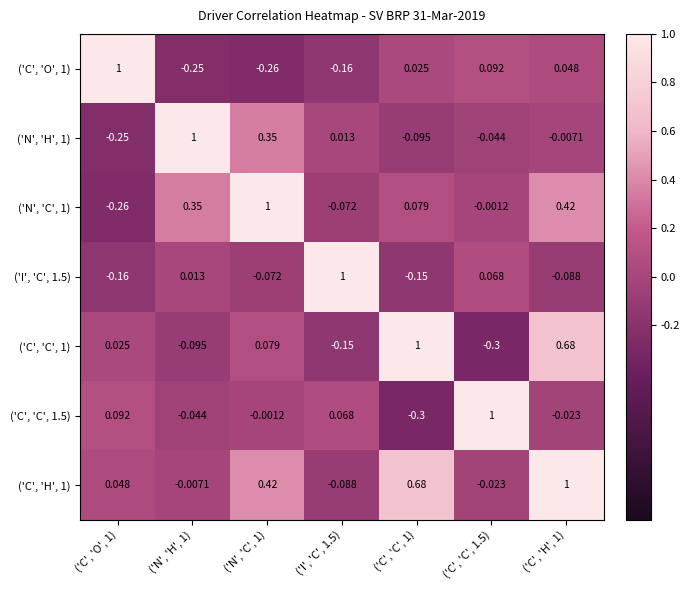

Is the value of ('C', 'H', 1) at ('I', 'C', 1.5) greater than the value of ('I', 'C', 1.5) at ('N', 'C', 1)?

No